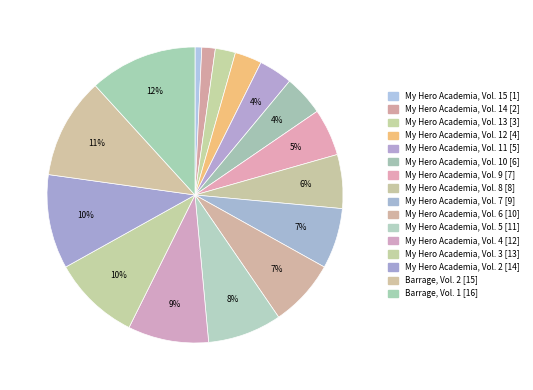

How many slices are in this pie chart?

16